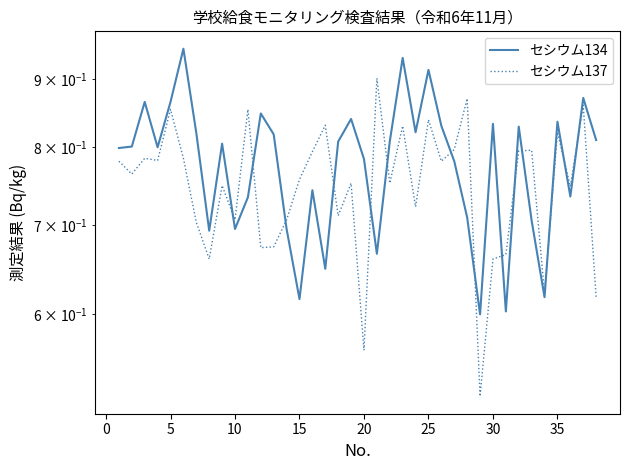

Is the value of セシウム134 at 16 greater than the value of セシウム137 at 35?

No